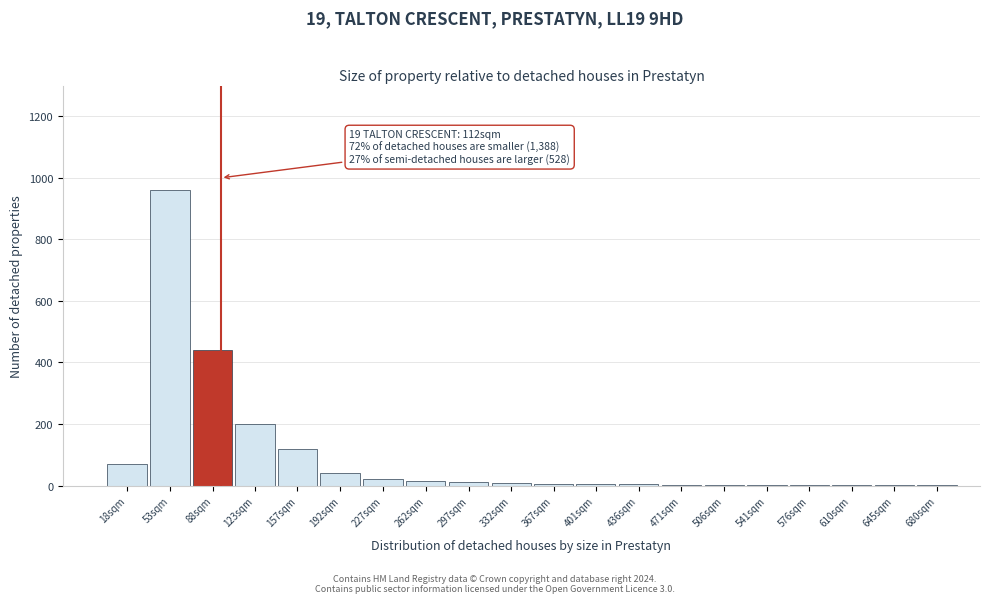

At which category does the chart reach its peak across all series?

53sqm